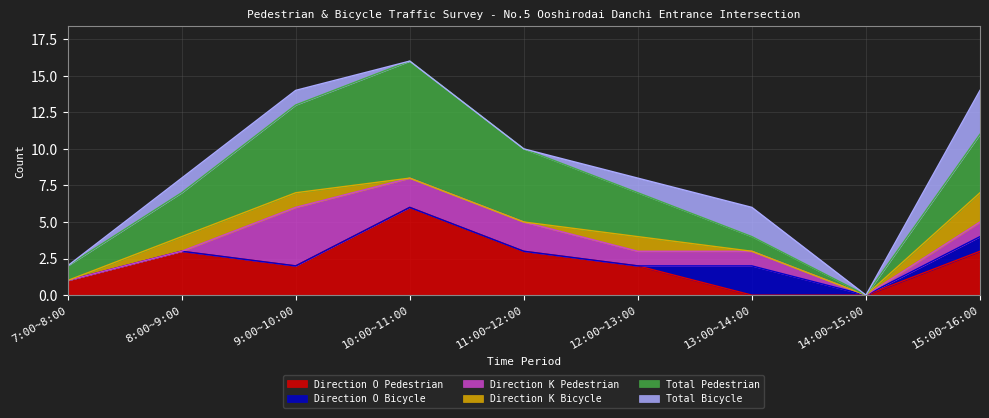

At which category does Direction K Pedestrian reach its first local valley?

14:00~15:00